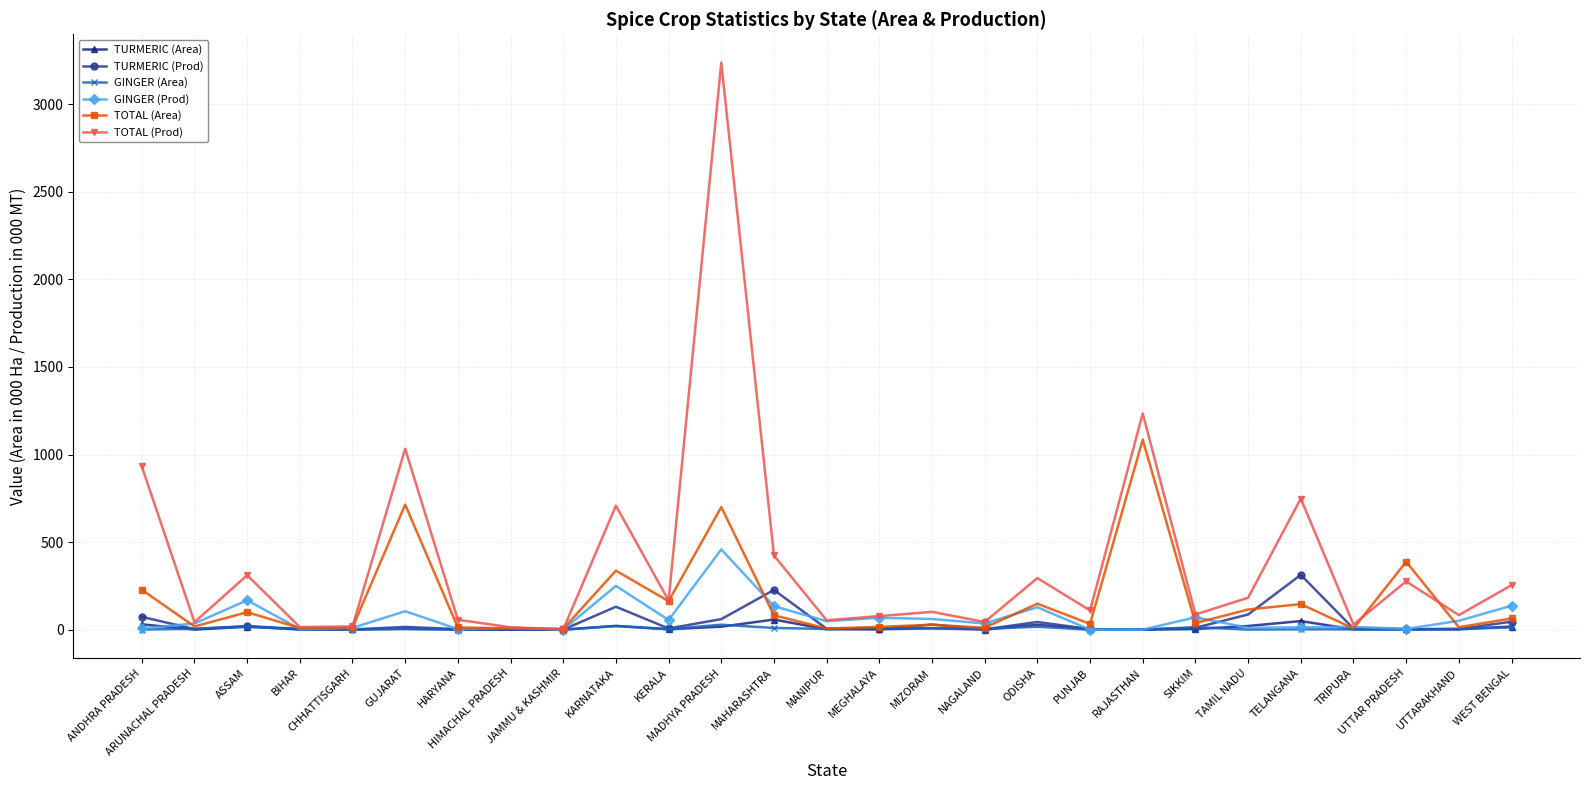

What is the difference between the maximum and minimum values in the TURMERIC (Area) series?

57.6